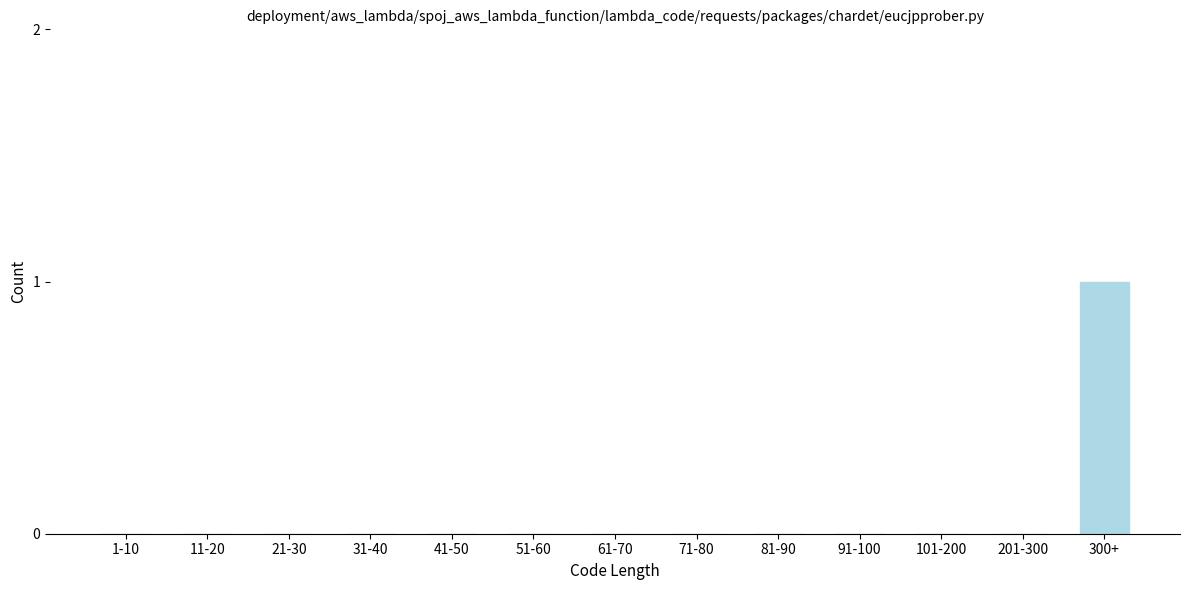

Reading right to left, extract all data points from this chart.

300+=1	201-300=0	101-200=0	91-100=0	81-90=0	71-80=0	61-70=0	51-60=0	41-50=0	31-40=0	21-30=0	11-20=0	1-10=0